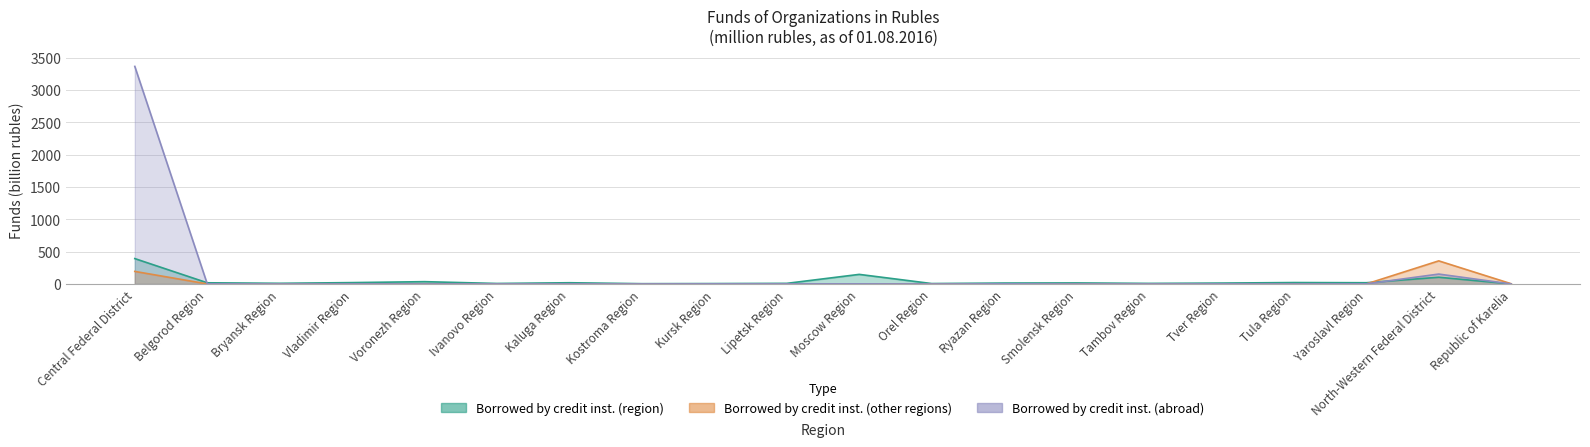

What is the highest value of the Borrowed by credit inst. (region) series?

392.5